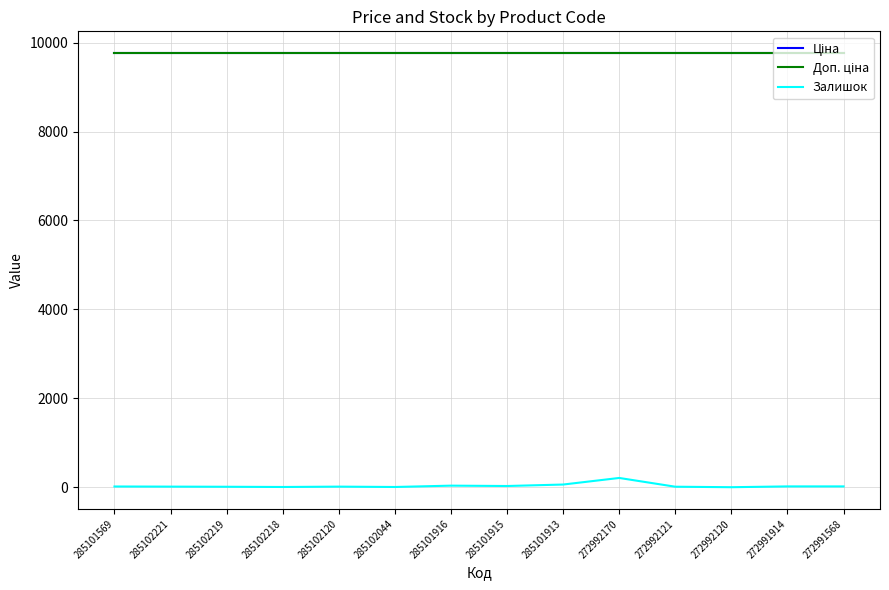

Is this an area chart (filled region under the line)?

No